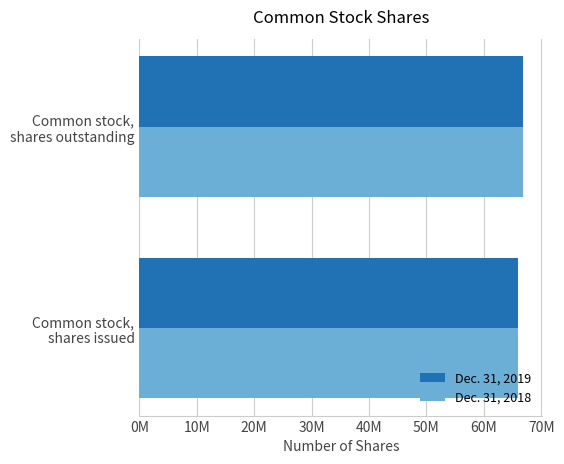

At which label is Dec. 31, 2018 closest to 66344813?

Common stock,
shares issued